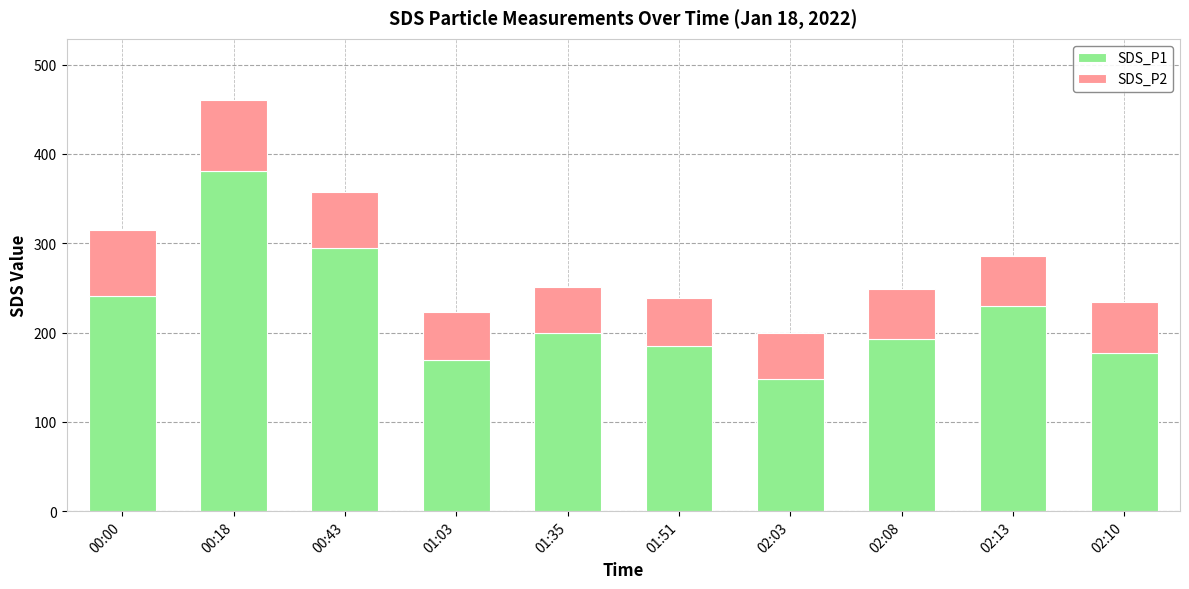

How many data points does each series have?

10